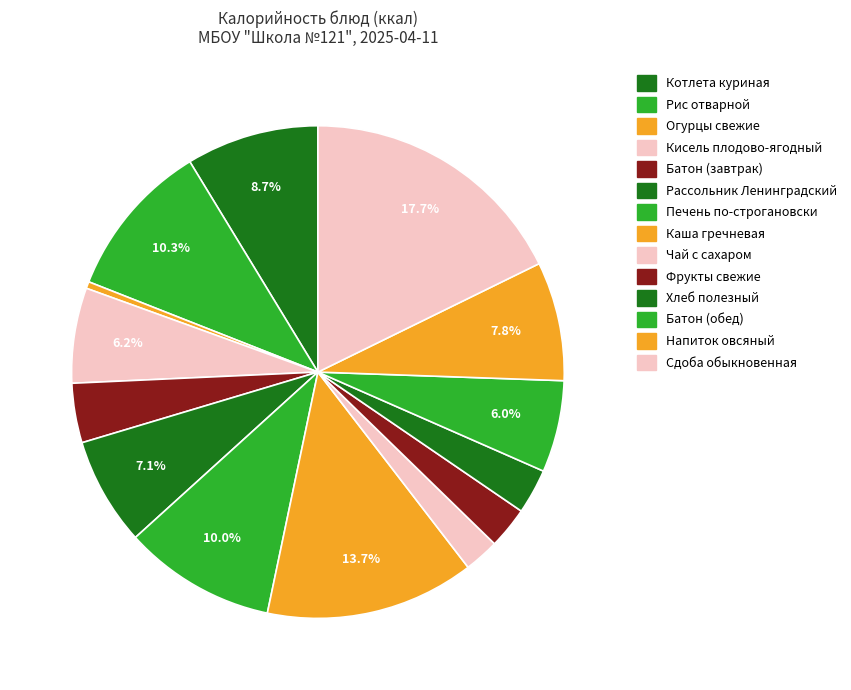

Count the number of slices in the pie.

14